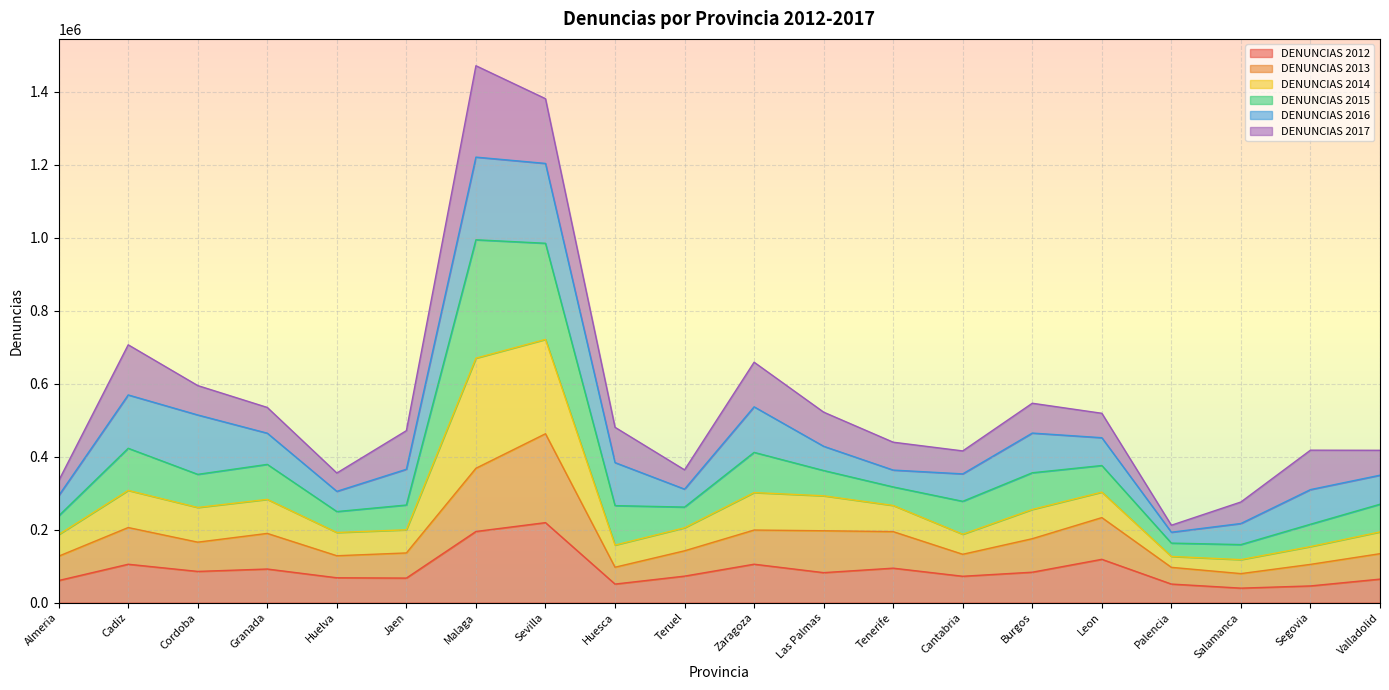

What is the difference between the maximum and second lowest values in the DENUNCIAS 2012 series?

173470